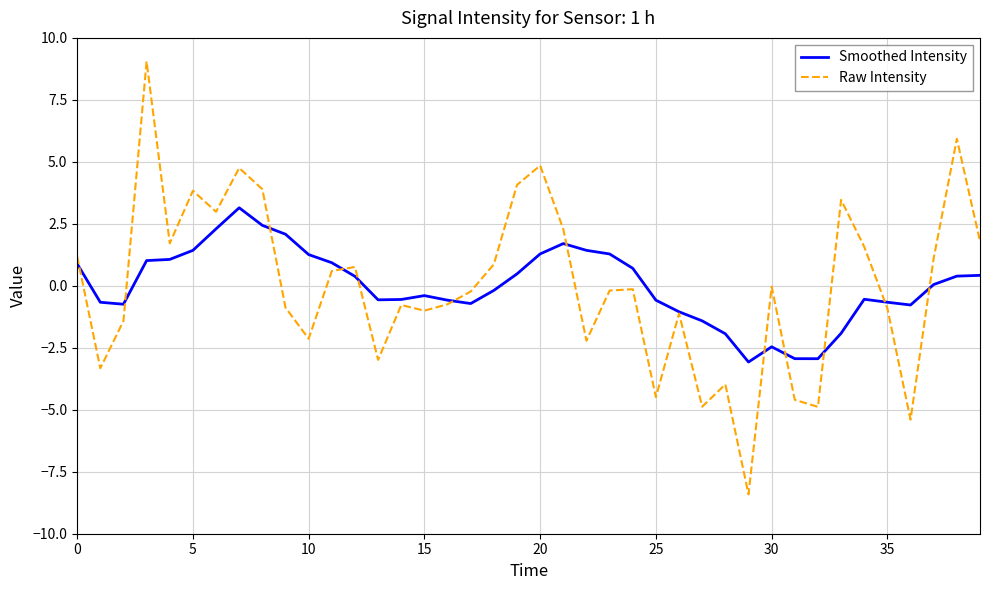

Rank the series by their maximum value, from highest to lowest.

Raw Intensity, Smoothed Intensity